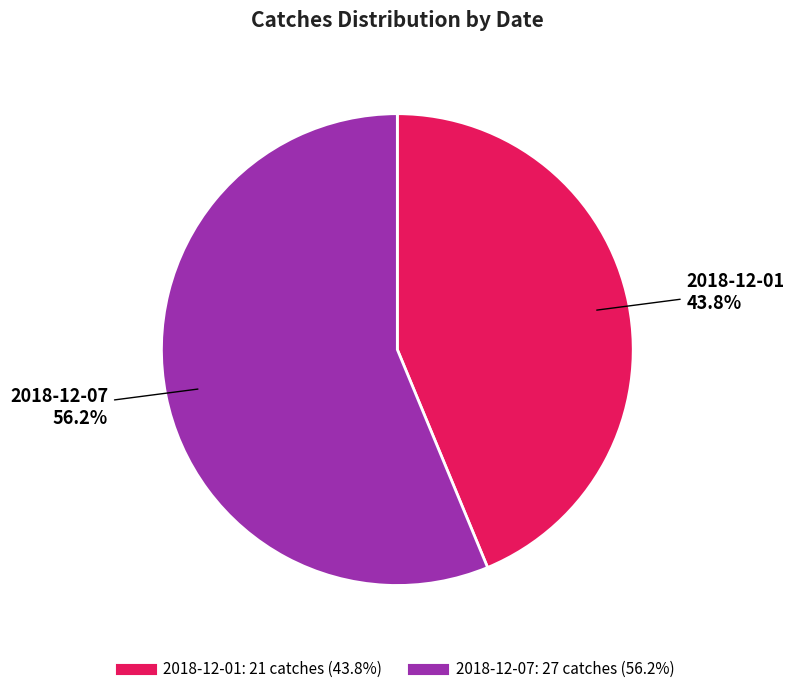

Which slice is the largest?

2018-12-07